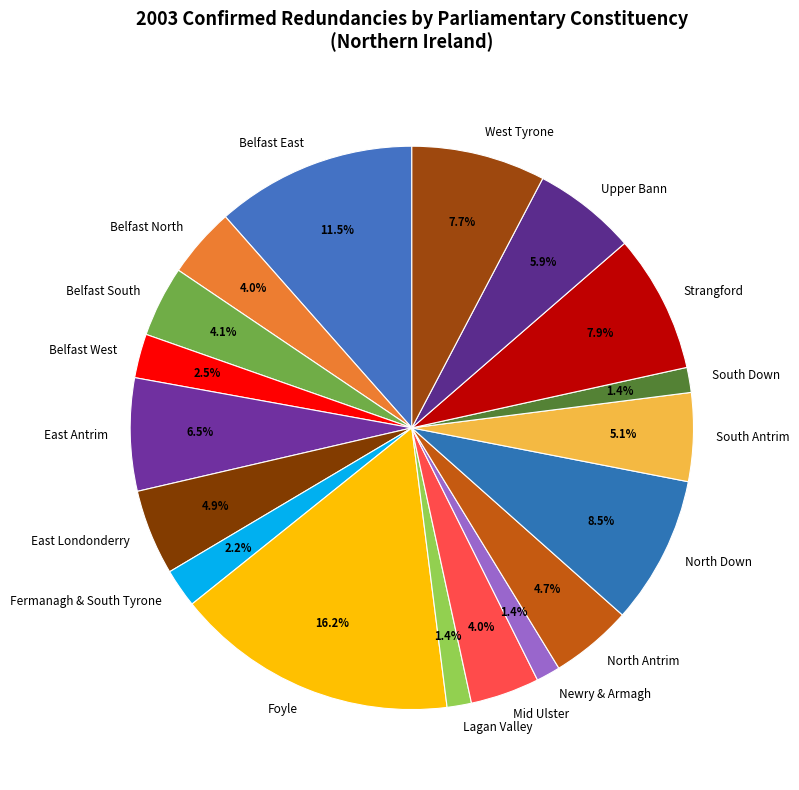

Does any single category account for the majority?

No